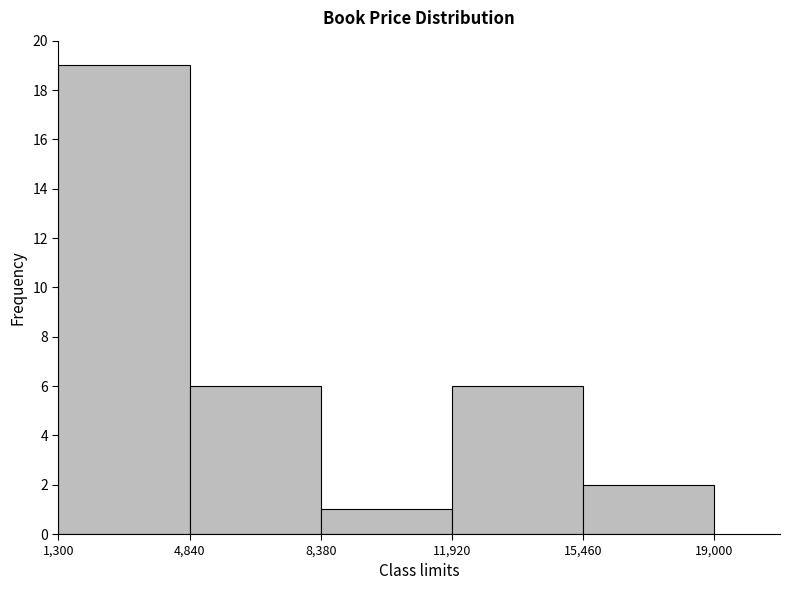

Reading left to right, list every bar in this chart as the range it spans on the x-axis followed by its height. The values are not printed on the chart, so give them approximately, as read against the axis.

1,300 to 4,840: 19
4,840 to 8,380: 6
8,380 to 11,920: 1
11,920 to 15,460: 6
15,460 to 19,000: 2